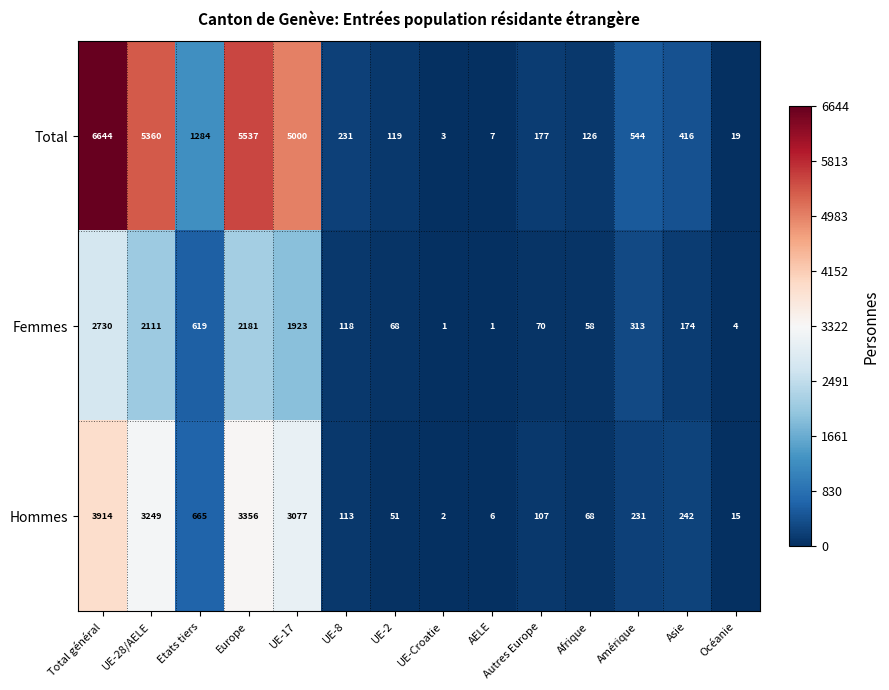

Is the value of Hommes at UE-Croatie greater than the value of Femmes at UE-8?

No